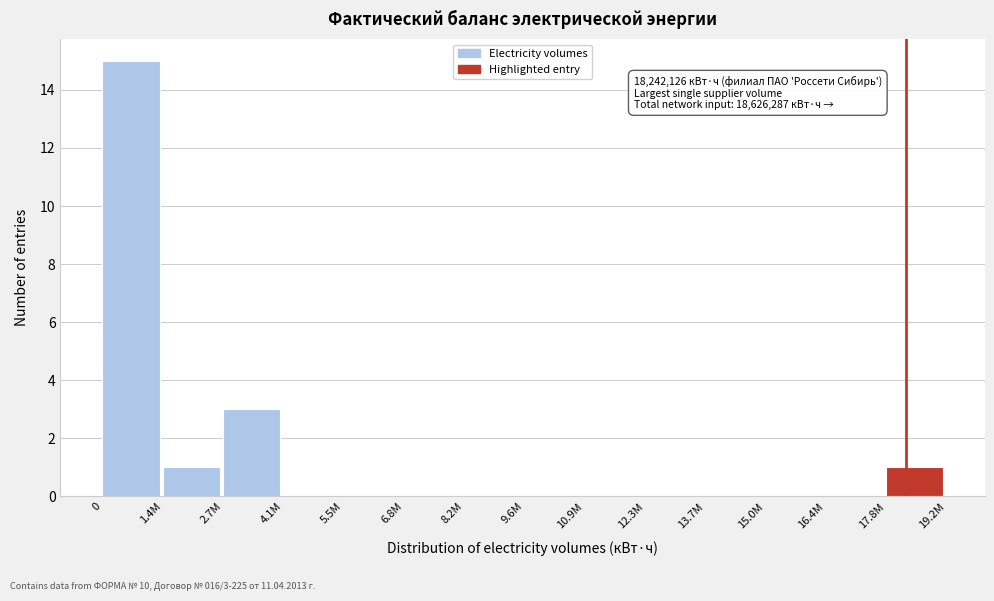

Reading right to left, what are all the values shown in this chart?

17.8M=1	16.4M=0	15.0M=0	13.7M=0	12.3M=0	10.9M=0	9.6M=0	8.2M=0	6.8M=0	5.5M=0	4.1M=0	2.7M=3	1.4M=1	0=15